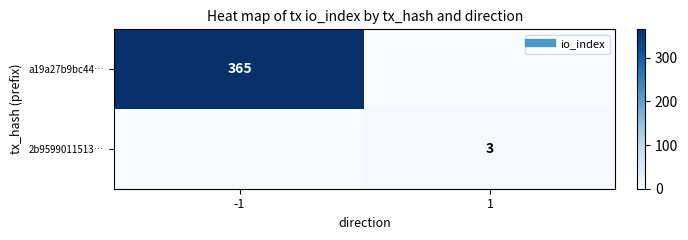

How many values in the 2b9599011513… series are below 3?

1